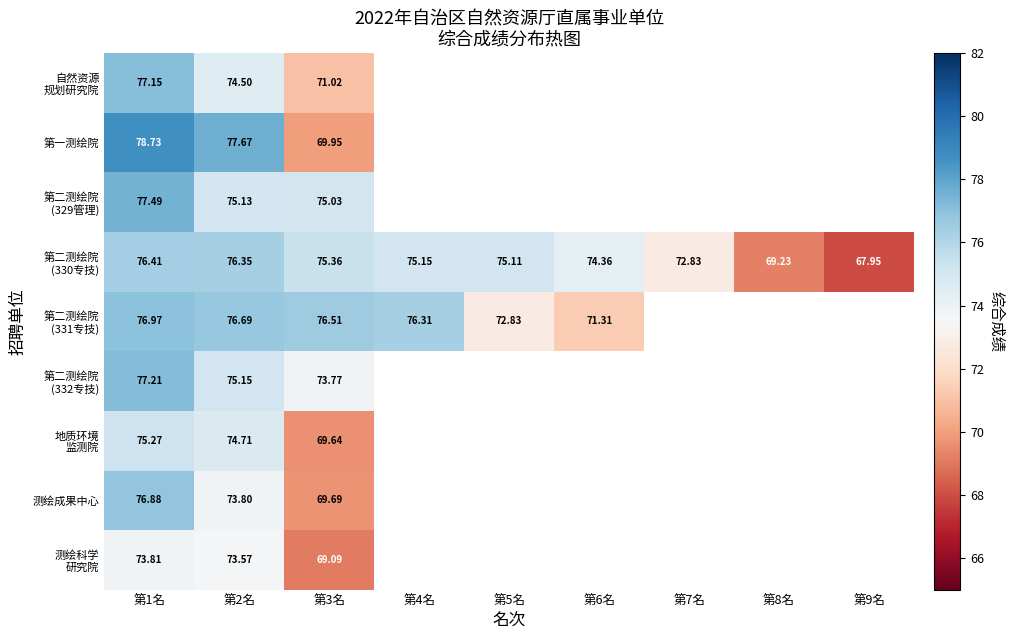

Which series has the largest total across all categories?

第二测绘院 (330专技)